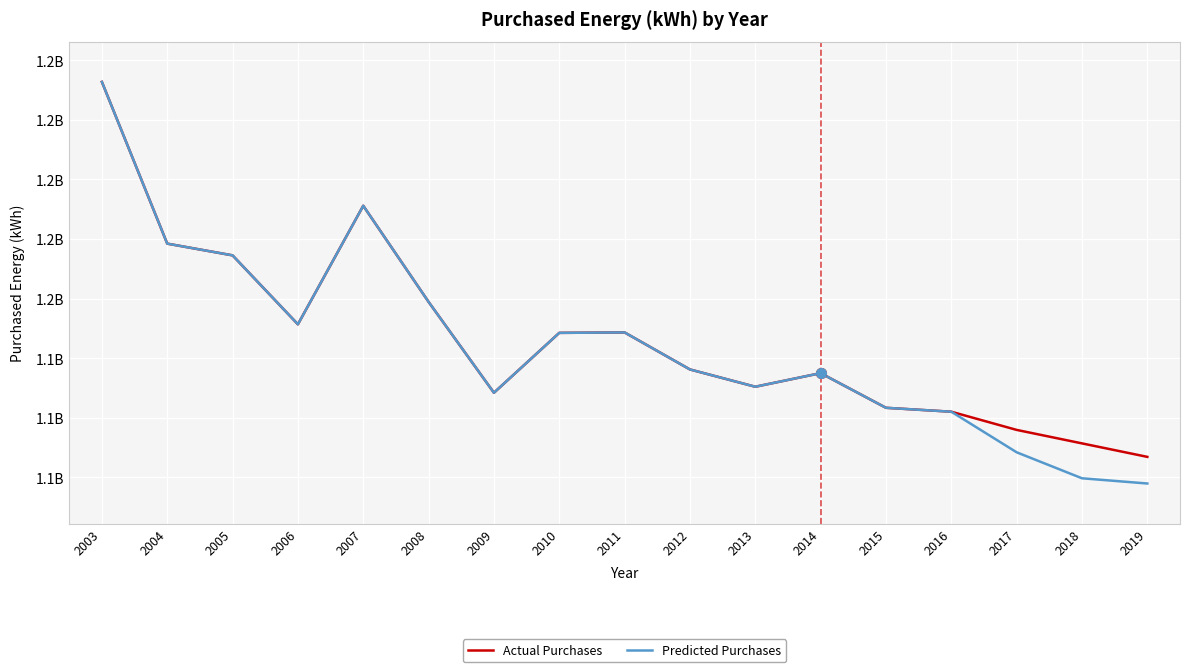

What are all the series names shown in the legend?

Actual Purchases, Predicted Purchases